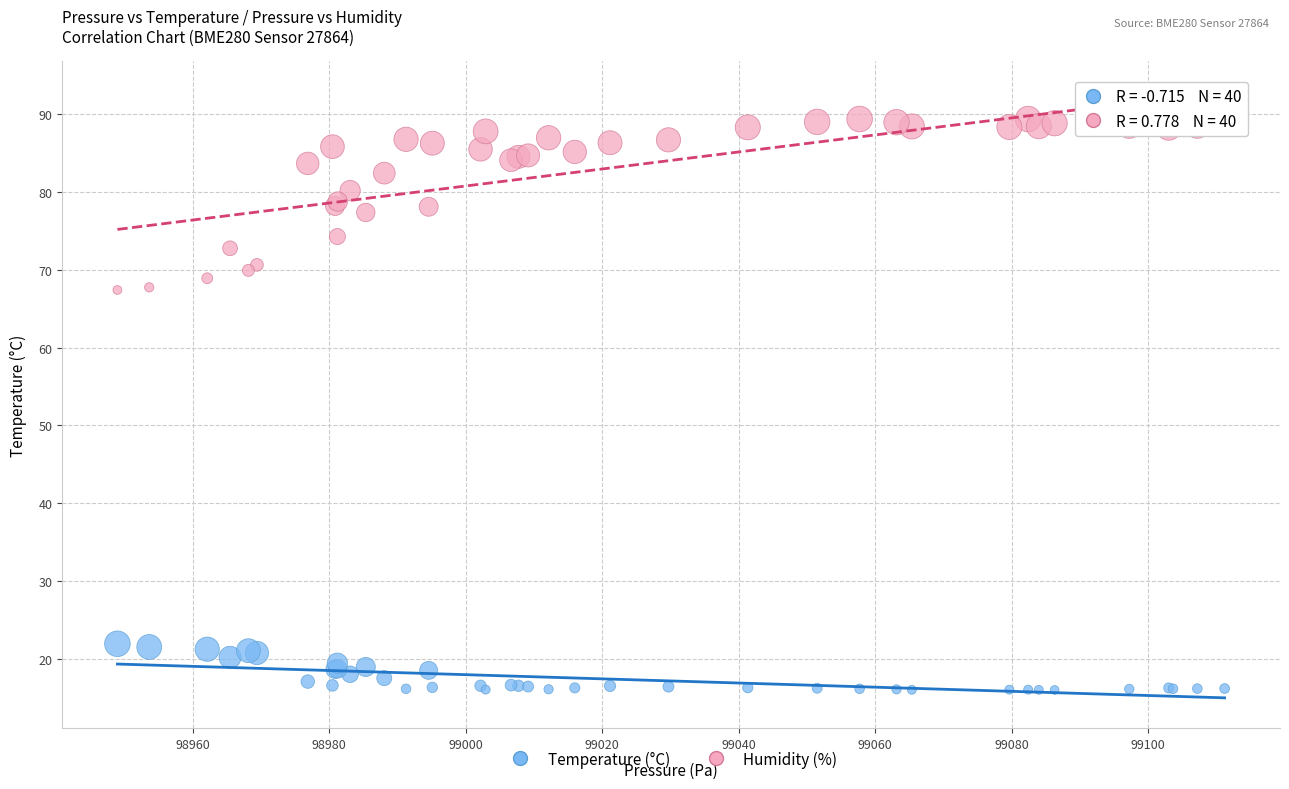

Which series reaches the minimum Y coordinate?

Temperature (°C)